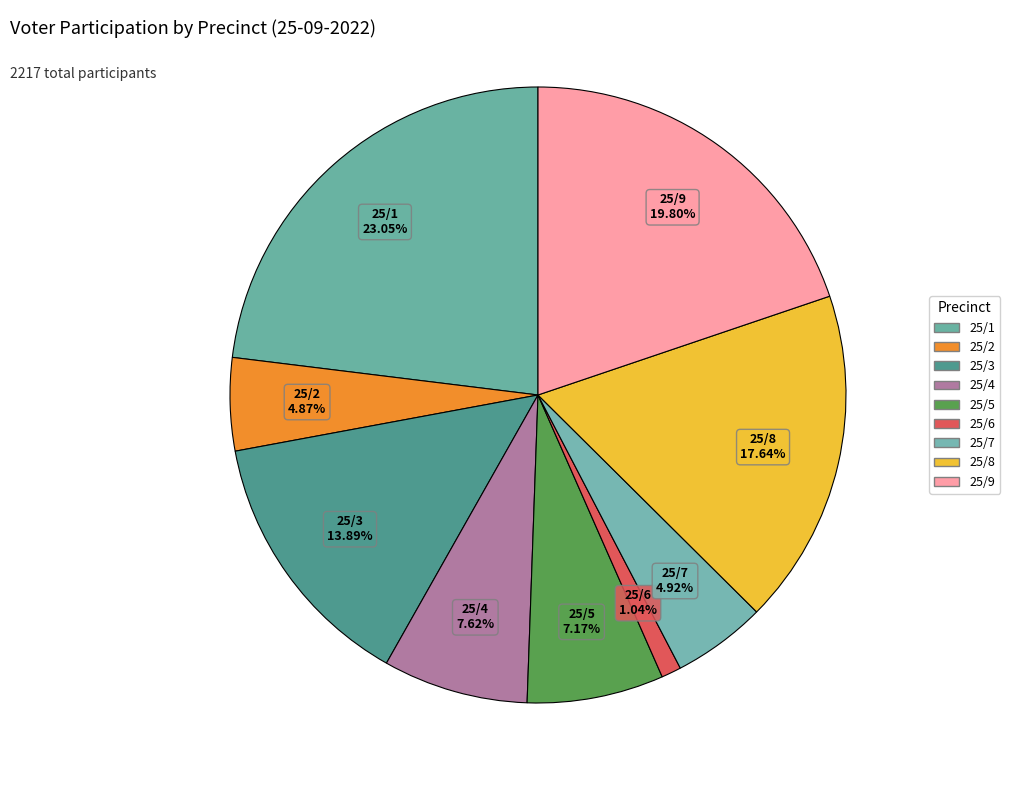

How many segments does this pie chart have?

9